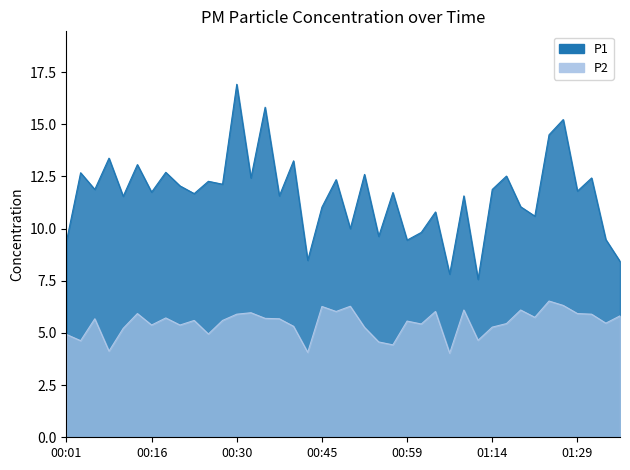

What is the label of the 34th point from the right?

00:16